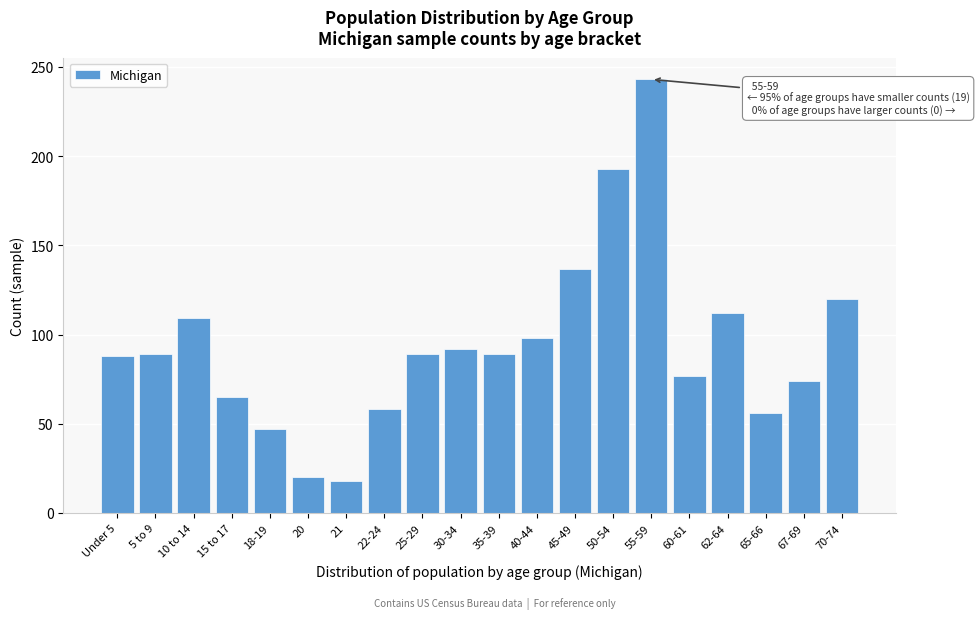

Which category has the highest value across all series?

55-59